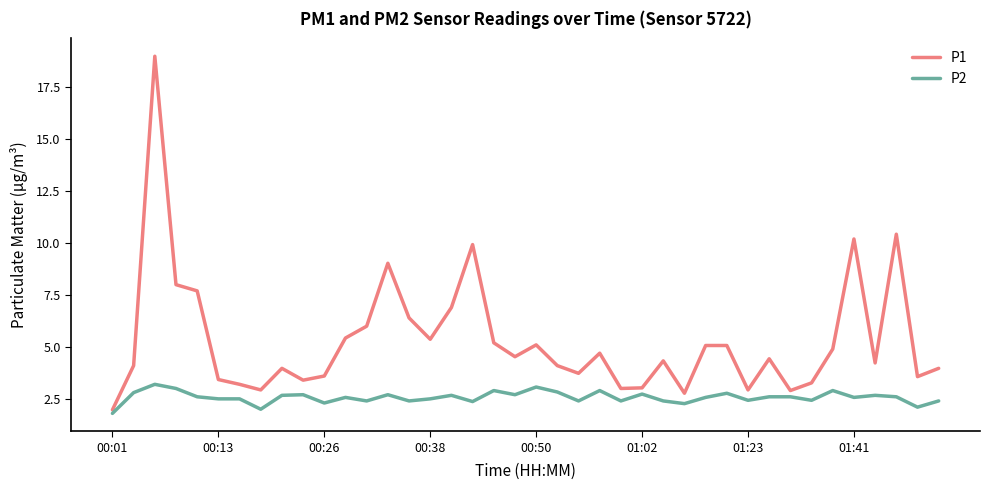

Which series has the widest spread of values?

P1